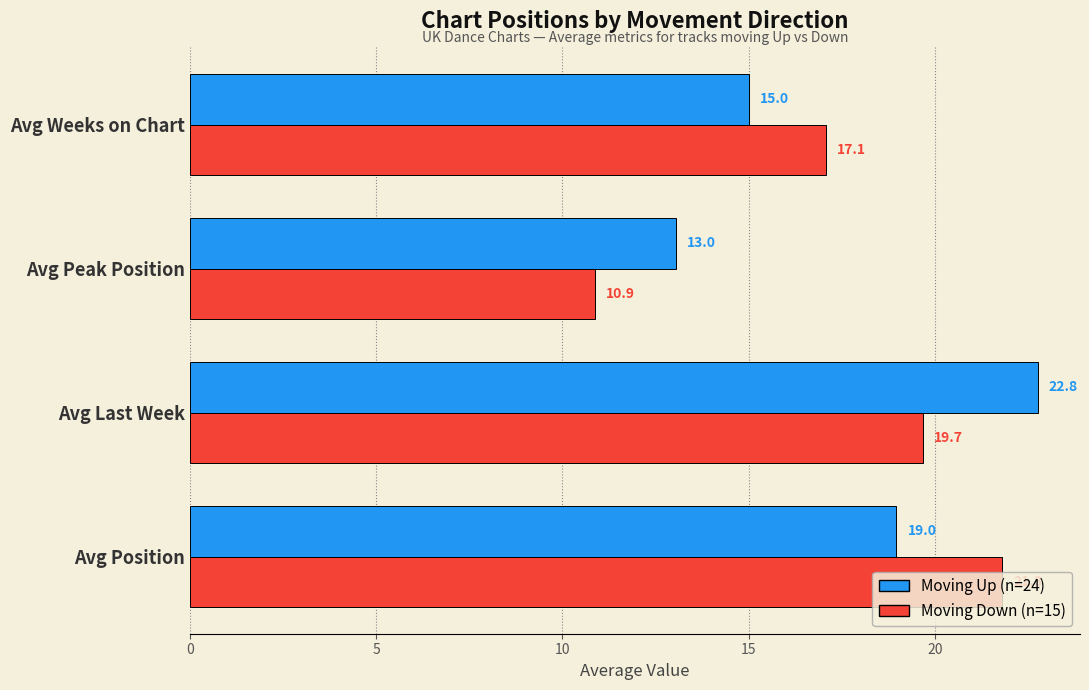

At which category is the sum across all series the highest?

Avg Last Week